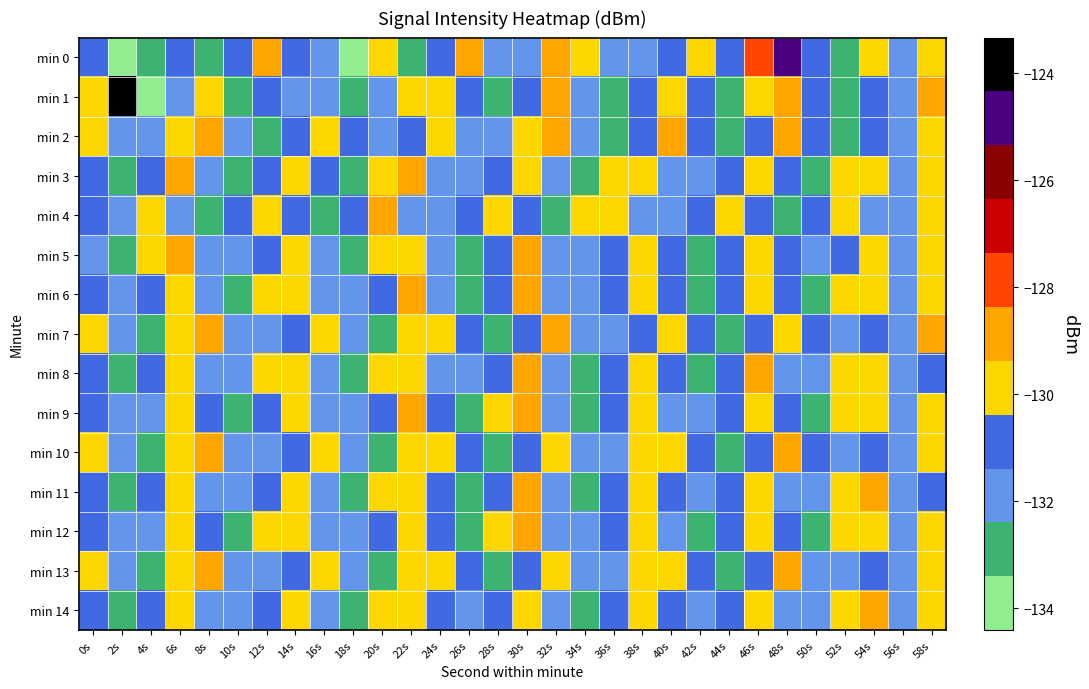

What is the total value across all series at 50s?

-1977.2